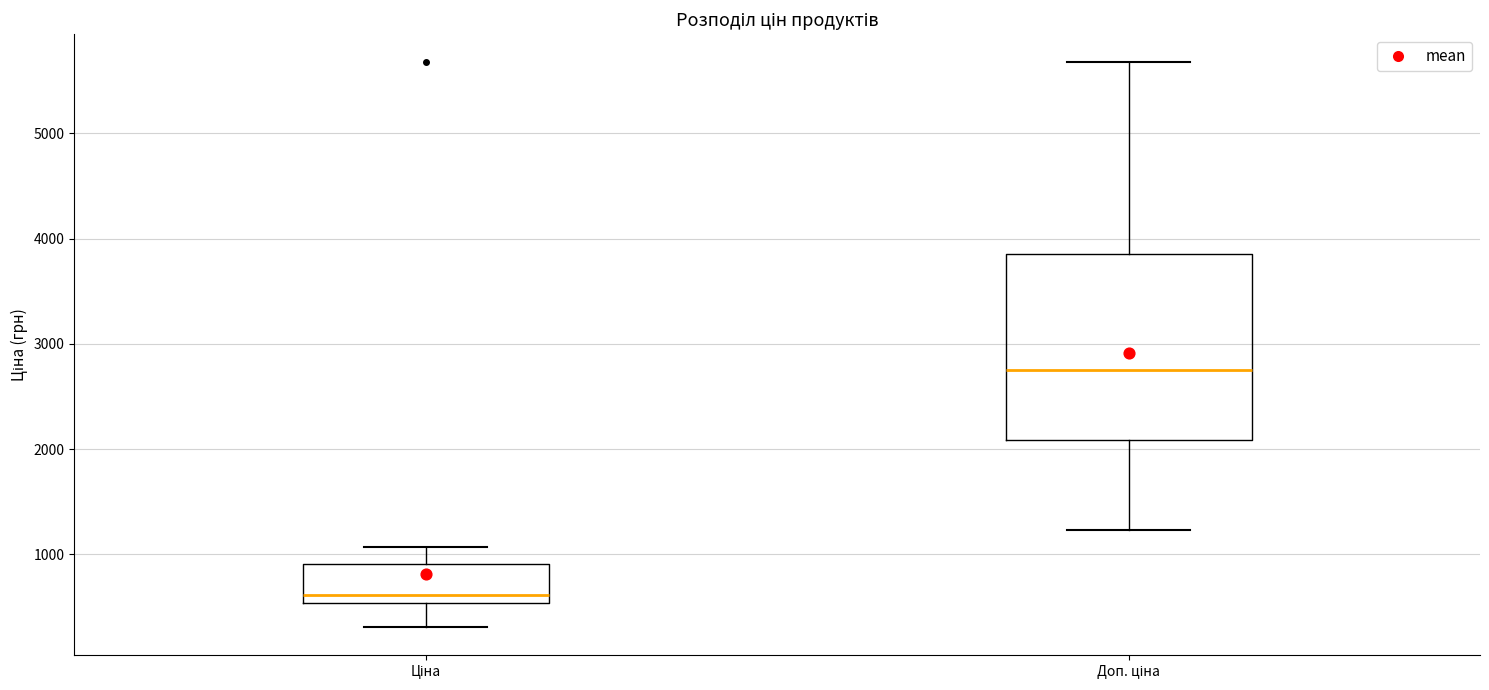

Reading left to right, read every box against the y-axis: the position of its median line, the range the box covers, and the ends of its whiskers. The values are not printed on the chart, so give them approximately, as read against the axis.

Ціна: median 600, box 500 to 900, whiskers 300 to 1100
Доп. ціна: median 2700, box 2100 to 3900, whiskers 1200 to 5700